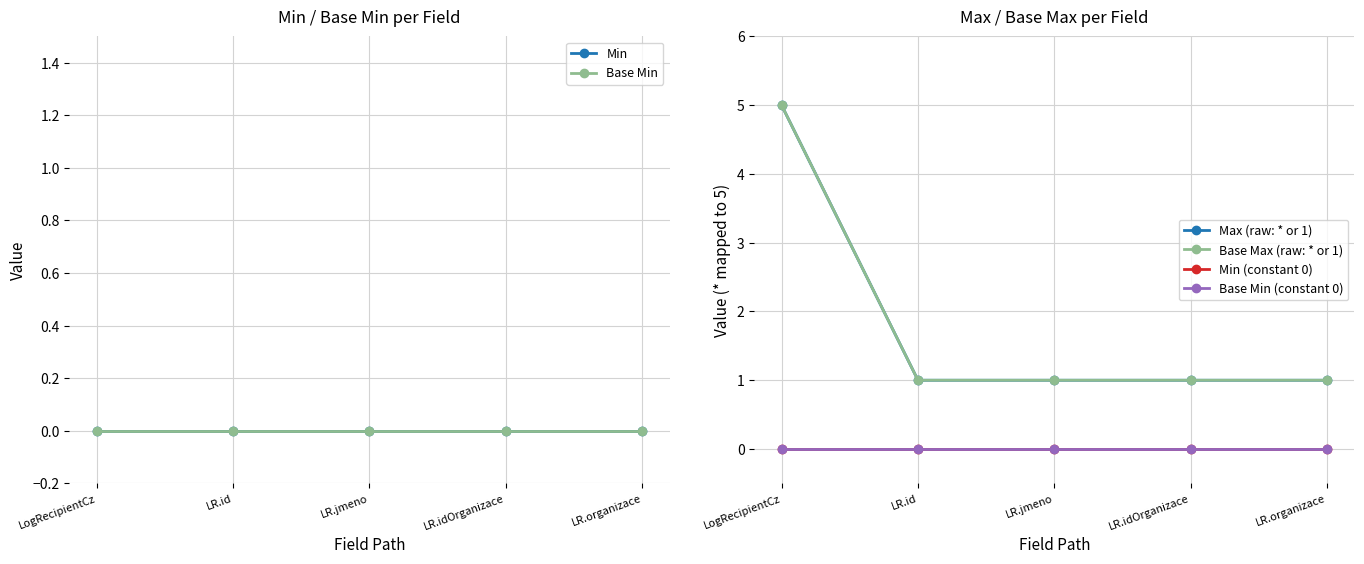

What is the label of the 4th point from the left?

LR.idOrganizace